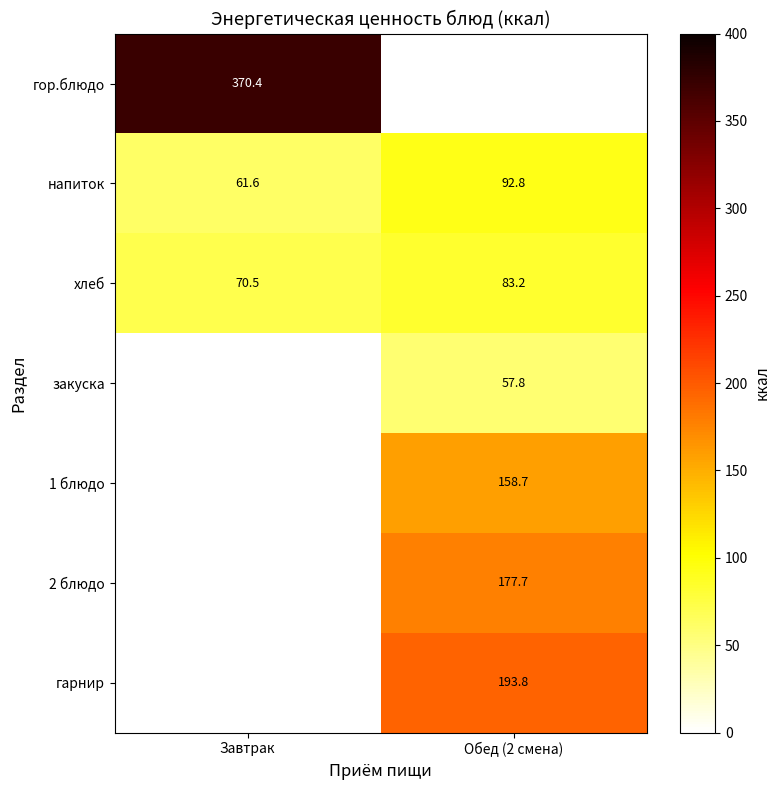

Rank the categories by напиток value from lowest to highest.

Завтрак, Обед (2 смена)